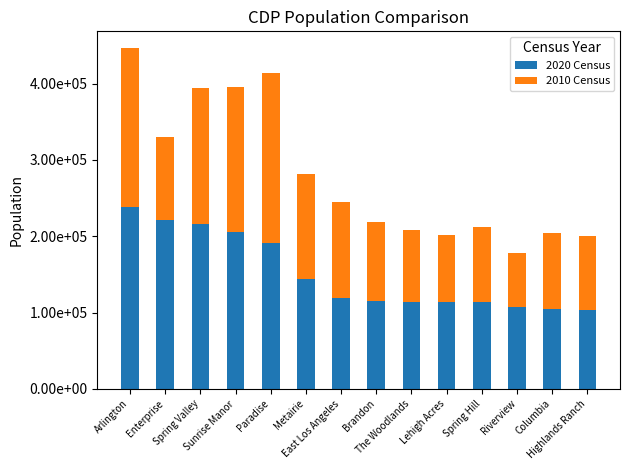

Does the chart contain any negative values?

No